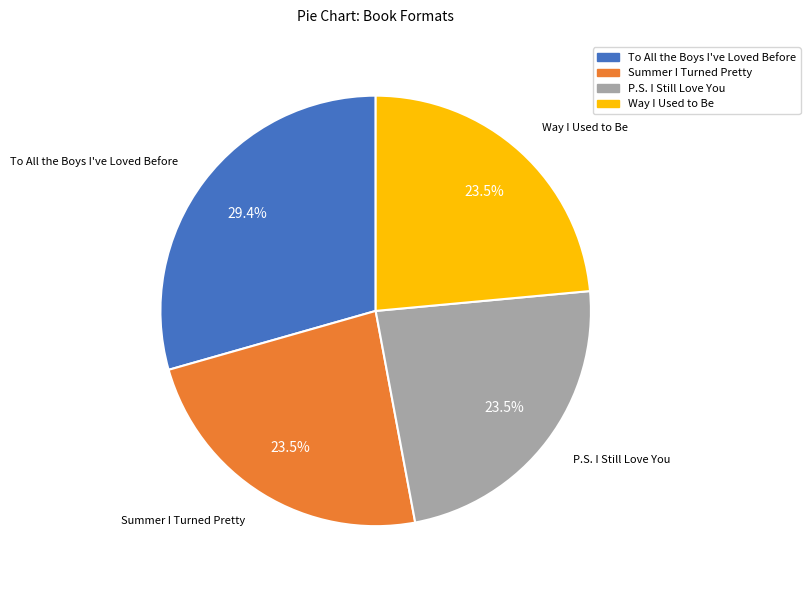

Is the sum of Way I Used to Be and P.S. I Still Love You greater than half?

No